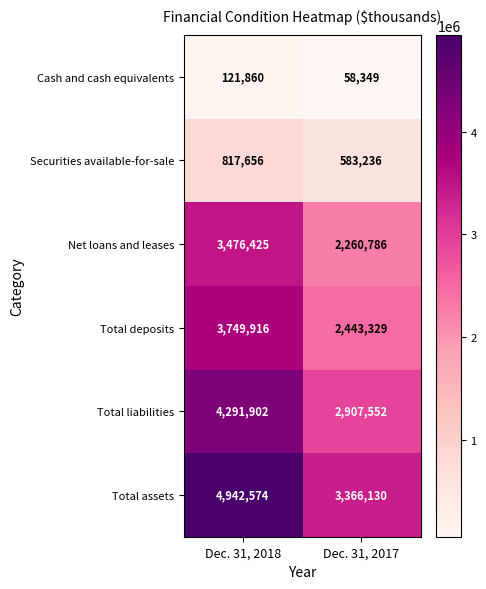

What is the highest value of the Net loans and leases series?

3476425